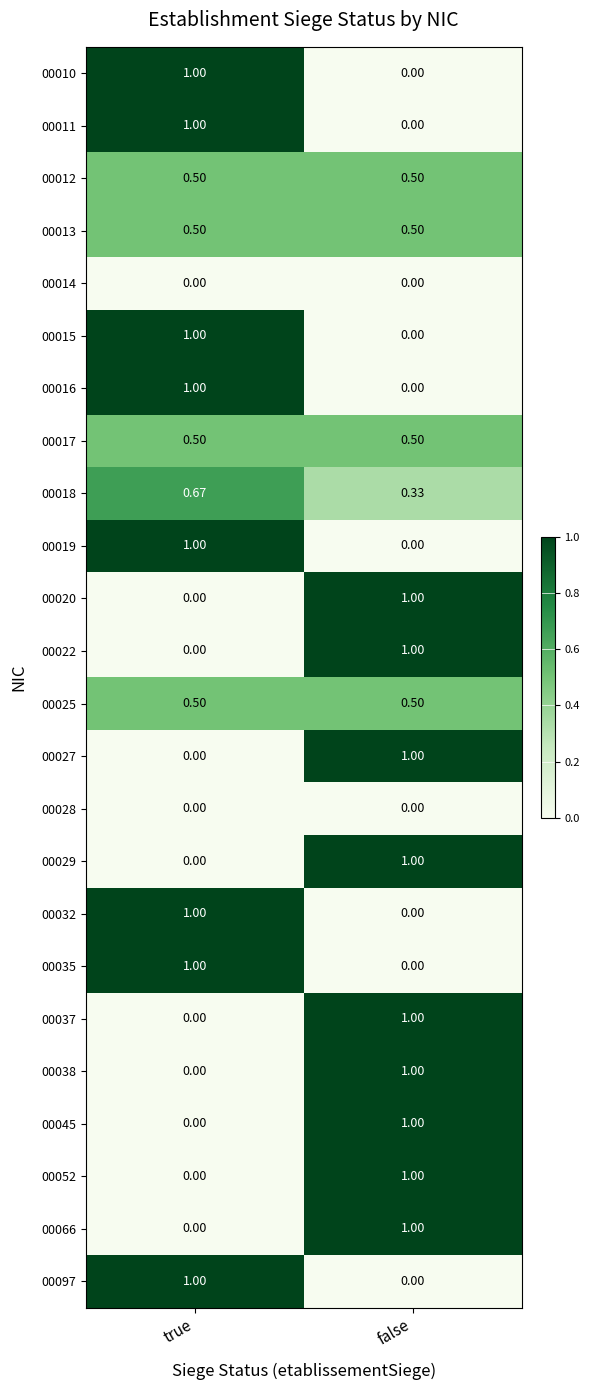

List the labels in order of 00037 value, largest first.

false, true